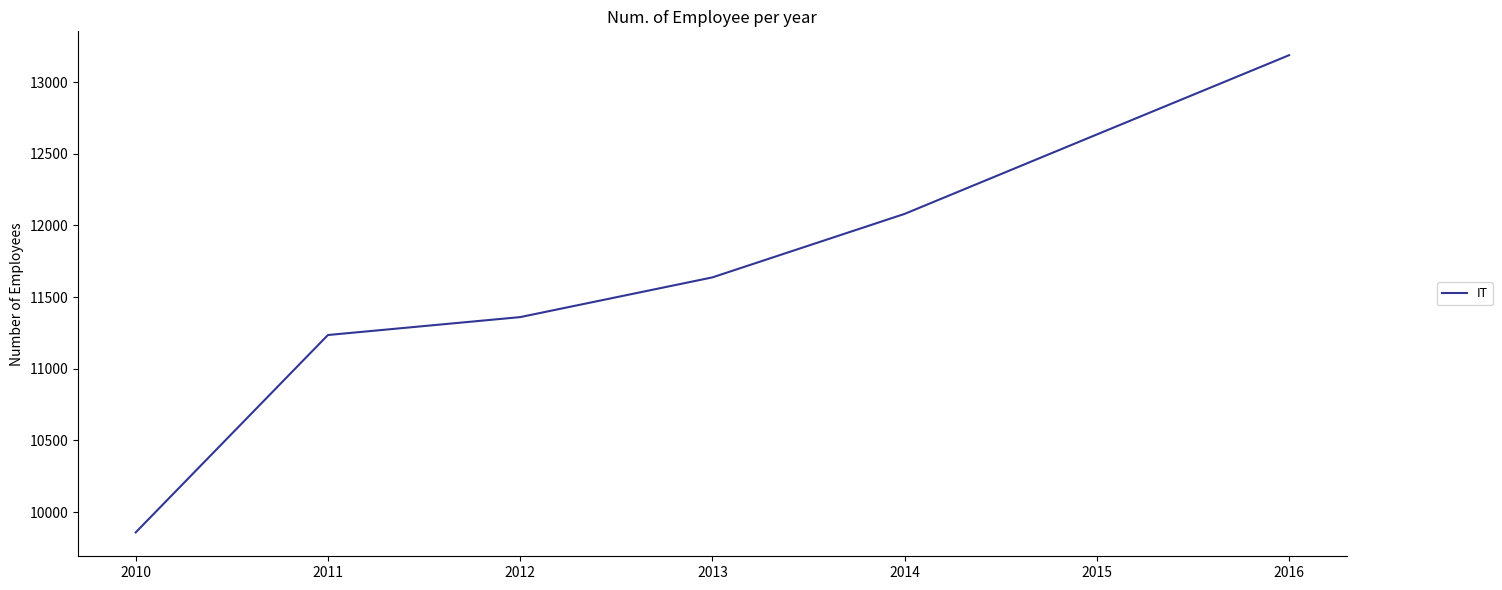

What value does the data have at 2012, to the nearest 10?

11360